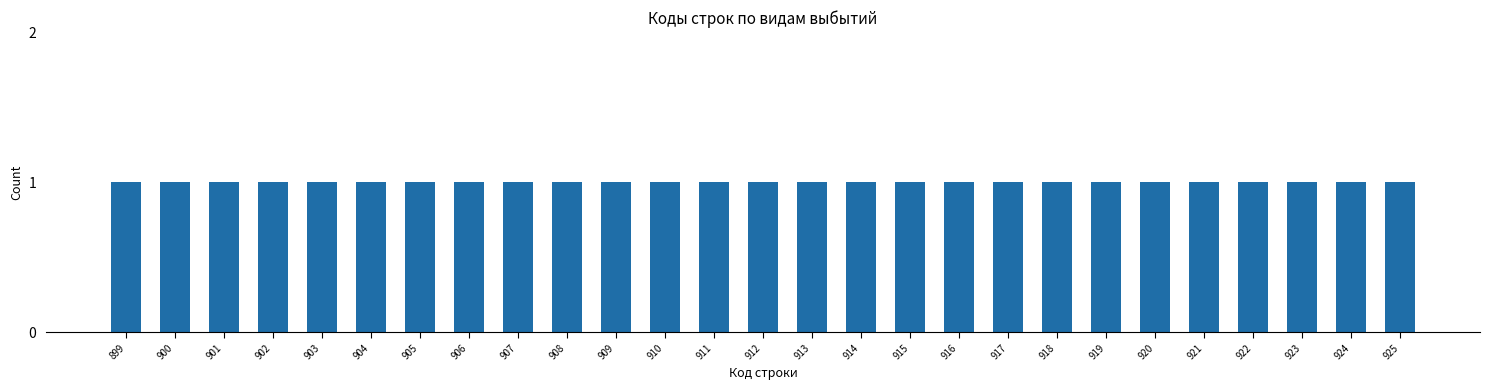

The chart shows a value of 559 at 918. True or false?

False